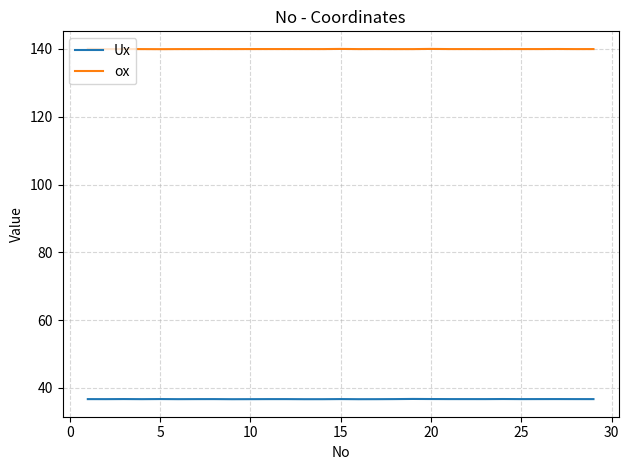

What is the lowest value of the Ux series?

36.7